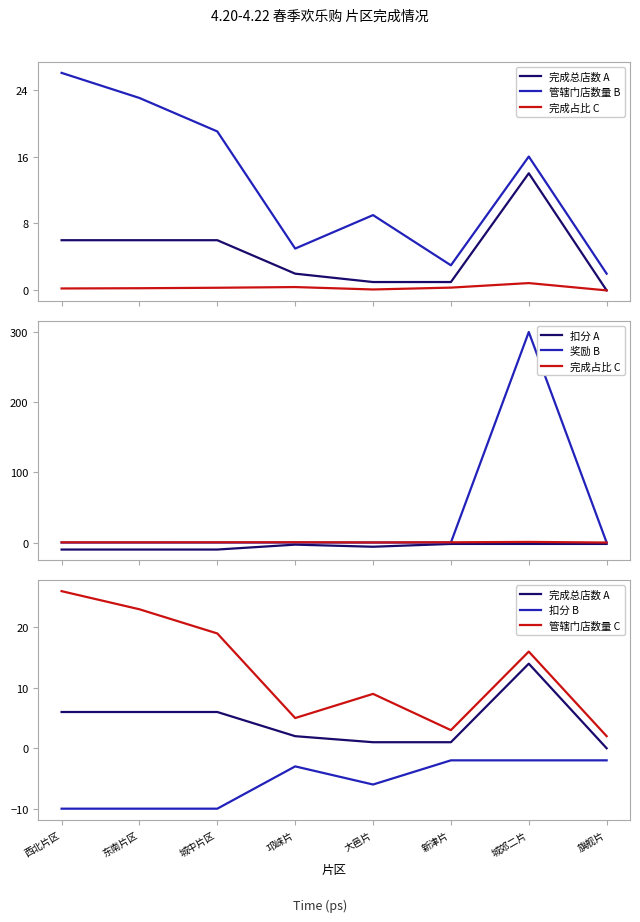

What are all the series names shown in the legend?

完成总店数, 完成占比, 管辖门店数量, 扣分, 奖励